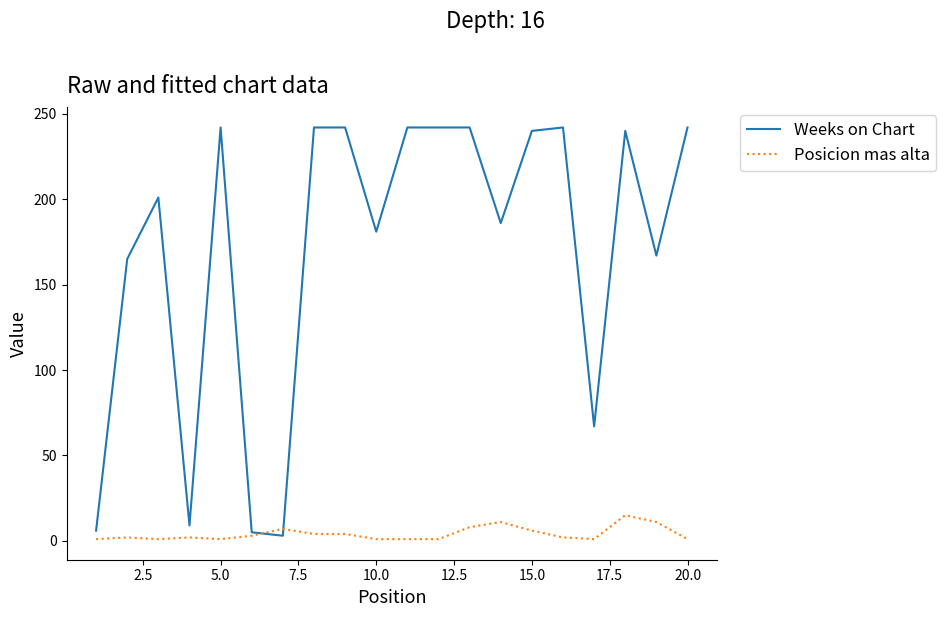

Which series has the largest range (max minus min)?

Weeks on Chart